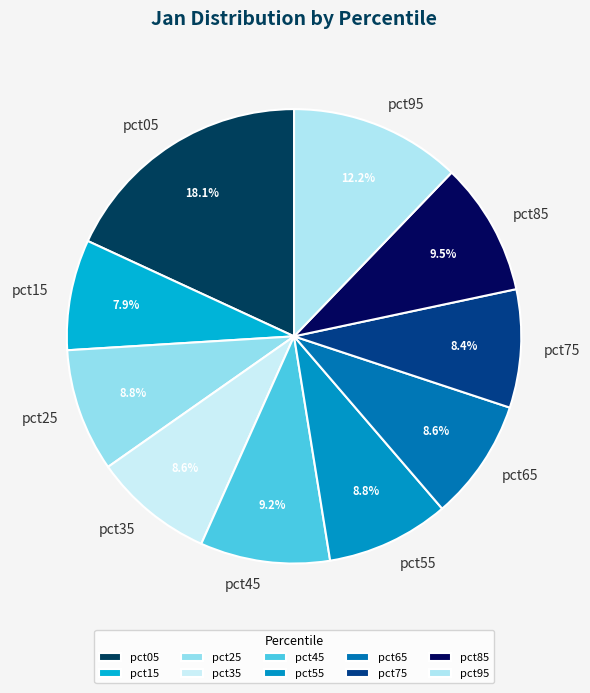

Which has a higher value, pct65 or pct15?

pct65